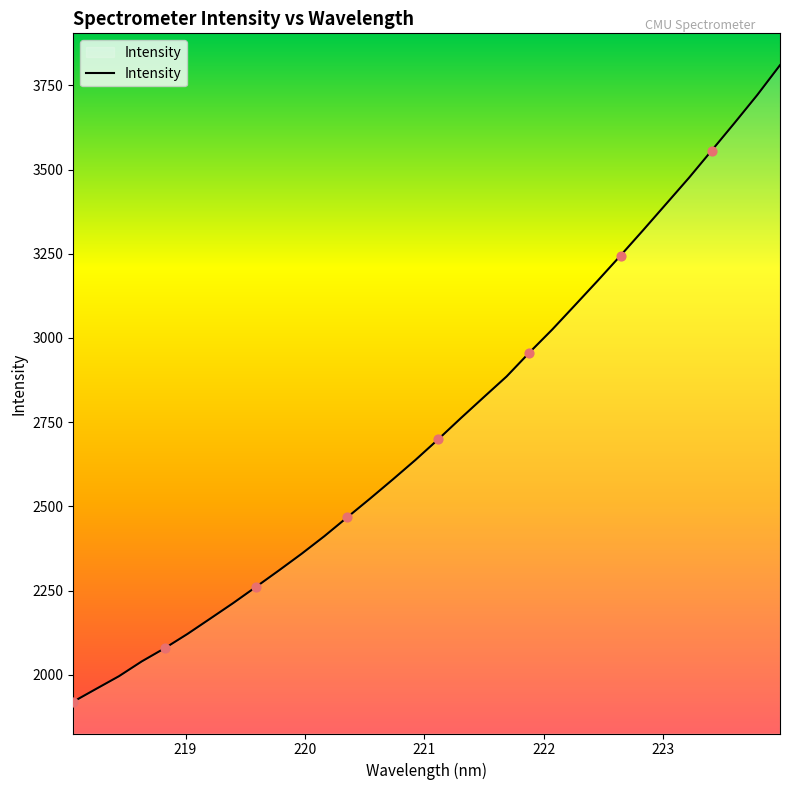

What is the difference between the maximum and minimum values?

1890.0